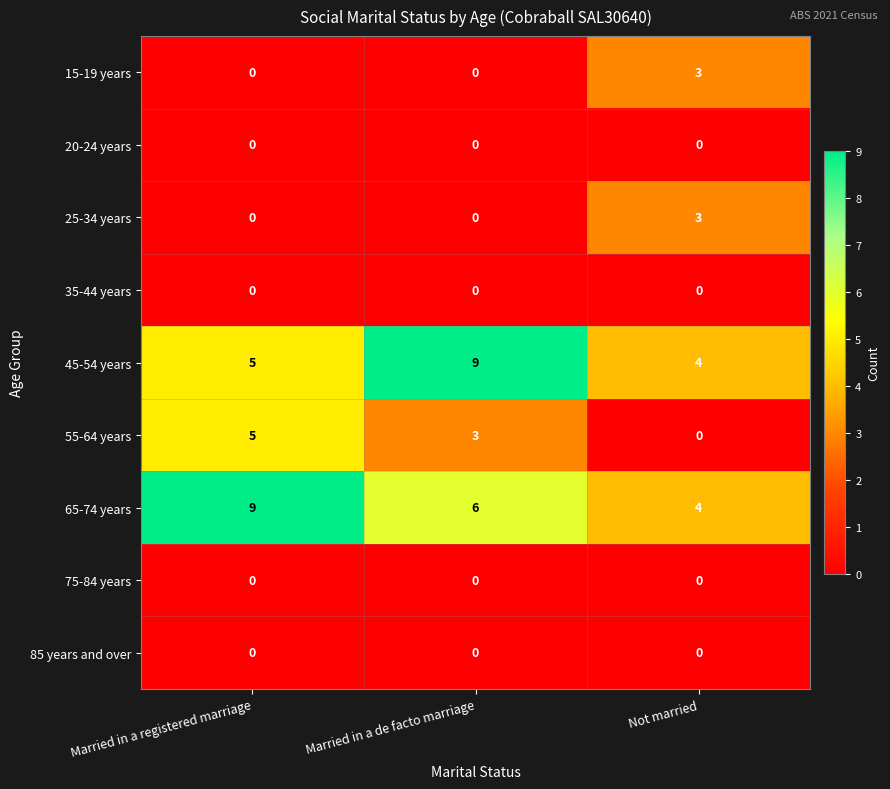

What is the total value across all series at Not married?

14